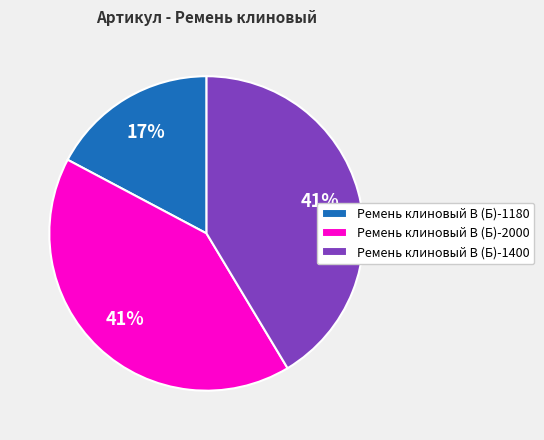

Do Ремень клиновый В (Б)-1180 and Ремень клиновый В (Б)-2000 together represent more than half of the pie?

Yes